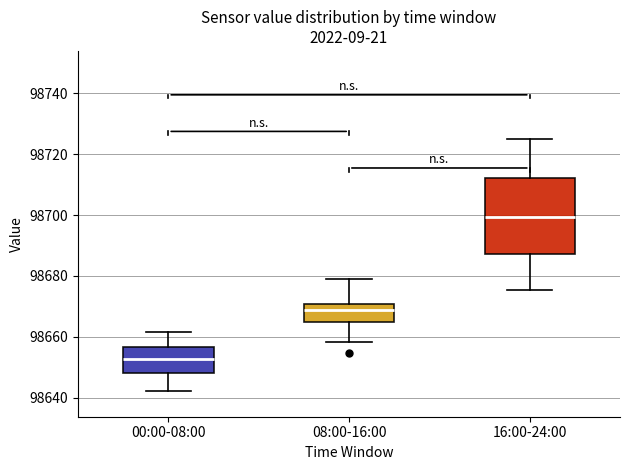

Reading left to right, transcribe this box plot: for each box, give where its median line is, the range the box spans, and where its two whiskers end, as read against the y-axis. The values are not printed on the chart, so give them approximately, as read against the axis.

00:00-08:00: median 98652, box 98648 to 98656, whiskers 98642 to 98662
08:00-16:00: median 98668, box 98664 to 98670, whiskers 98658 to 98678
16:00-24:00: median 98700, box 98688 to 98712, whiskers 98676 to 98724